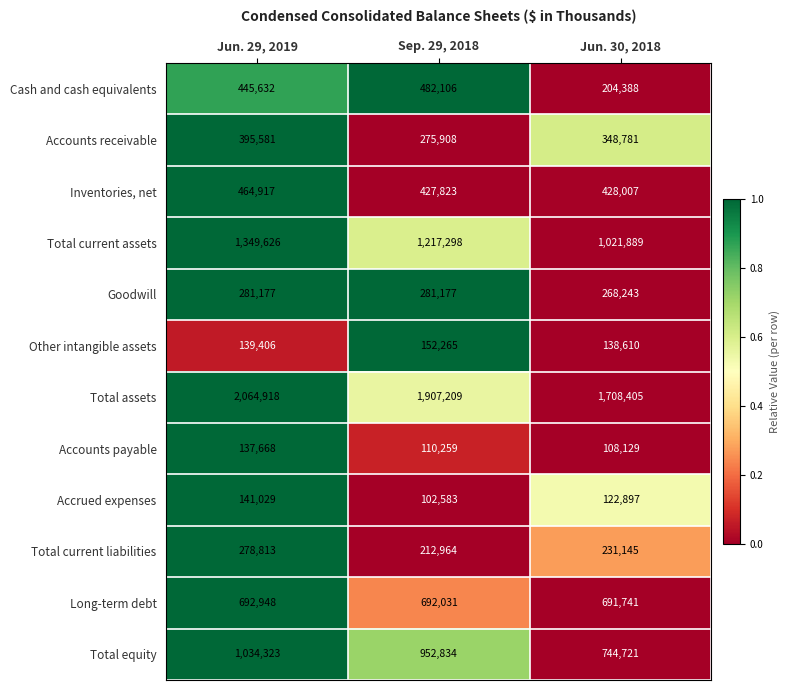

What is the maximum value for Goodwill?

281177